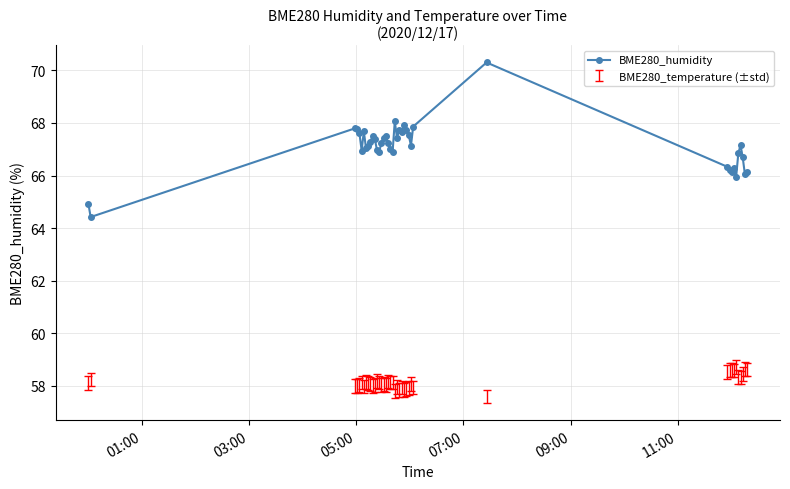

How many series are shown in this chart?

1